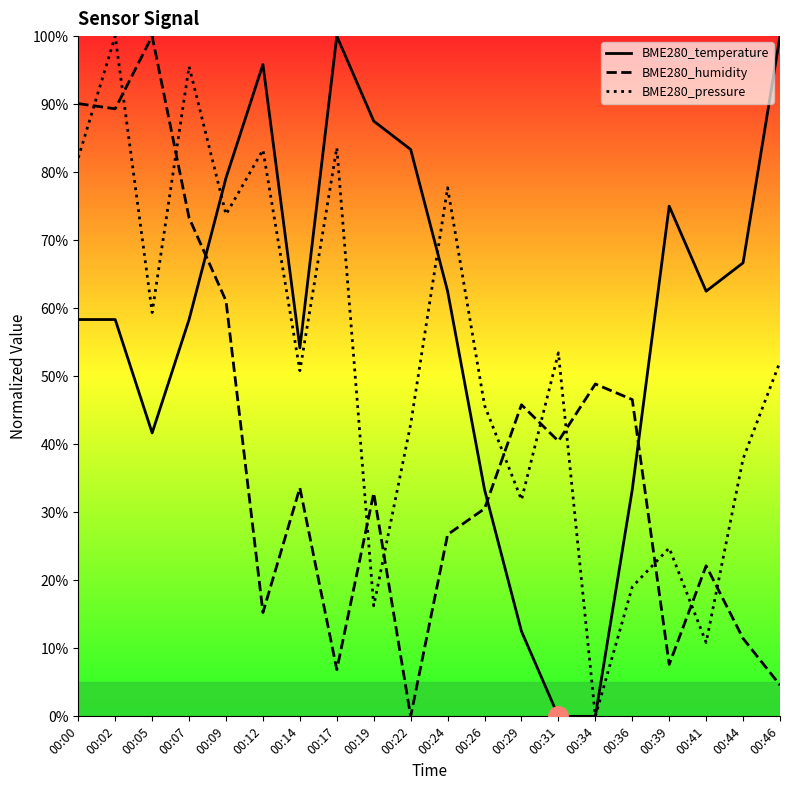

Reading left to right, list all the values displayed in this chart.

BME280_temperature: 58.3	58.3	41.7	58.3	79.2	95.8	54.2	100.0	87.5	83.3	62.5	33.3	12.5	0.0	0.0	33.3	75.0	62.5	66.7	100.0
BME280_humidity: 90.1	89.3	100.0	73.3	61.1	15.3	33.6	6.9	32.8	0.0	26.7	30.5	45.8	40.5	48.9	46.6	7.6	22.1	11.5	4.6
BME280_pressure: 82.1	100.0	59.4	95.5	73.8	83.3	50.8	83.6	16.3	42.9	77.7	45.7	31.8	53.4	0.0	19.0	24.8	10.9	37.9	52.1